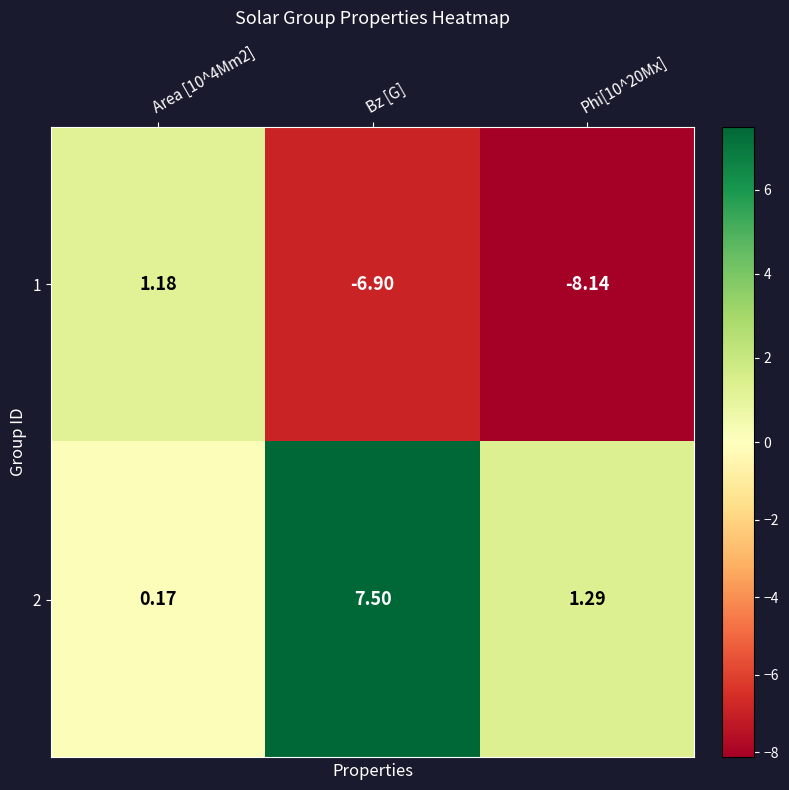

Which category has the highest value across all series?

Bz [G]